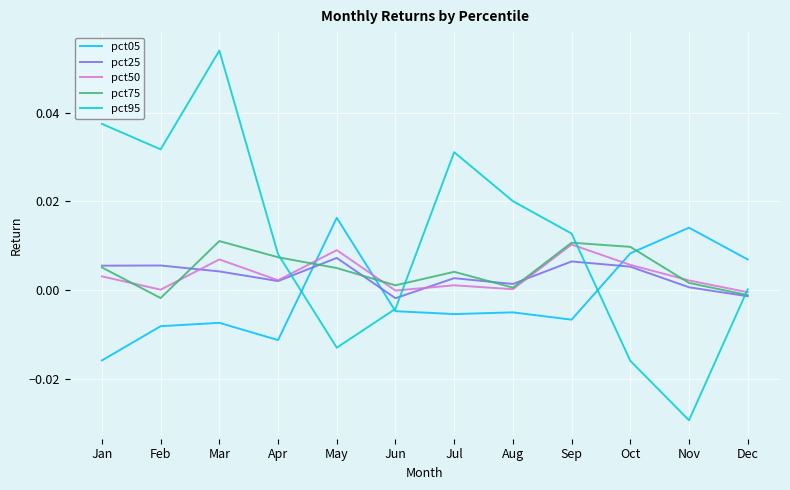

Which category has the highest value across all series?

Mar